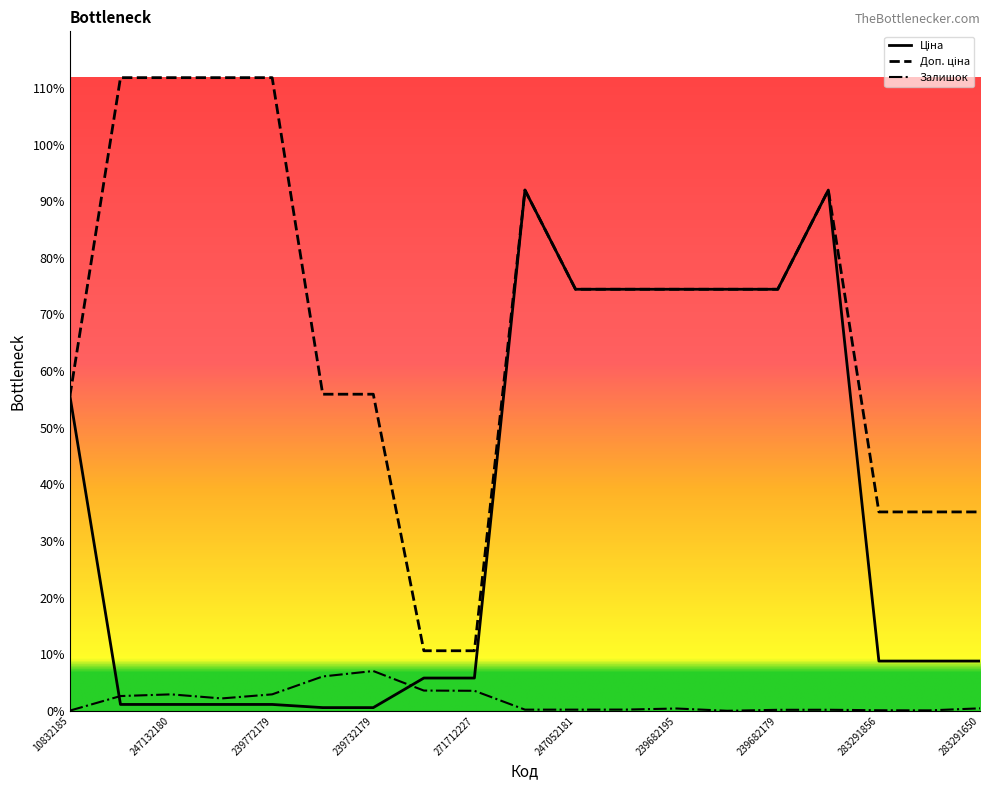

Does the chart have visible grid lines?

No